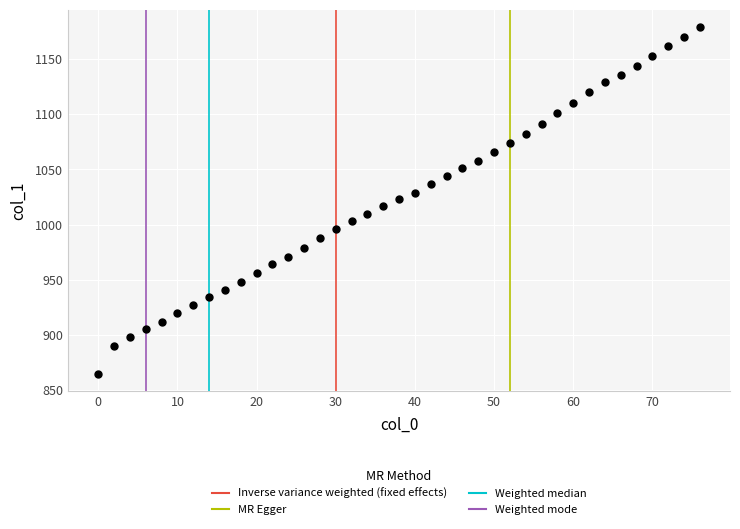

What is the range of Y values (max minus min)?

314